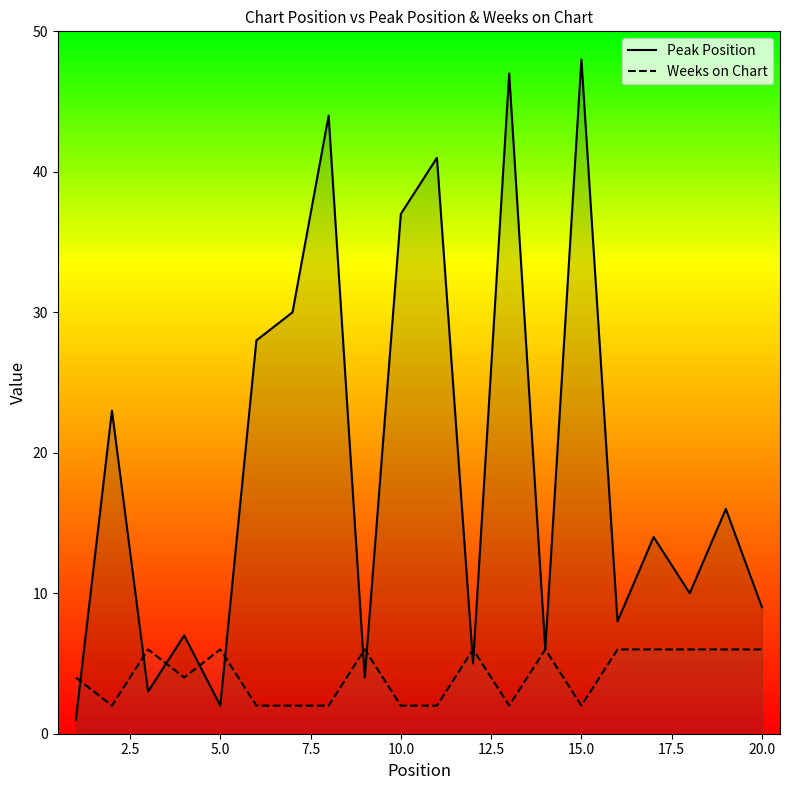

What position from the left is 20.0?

9